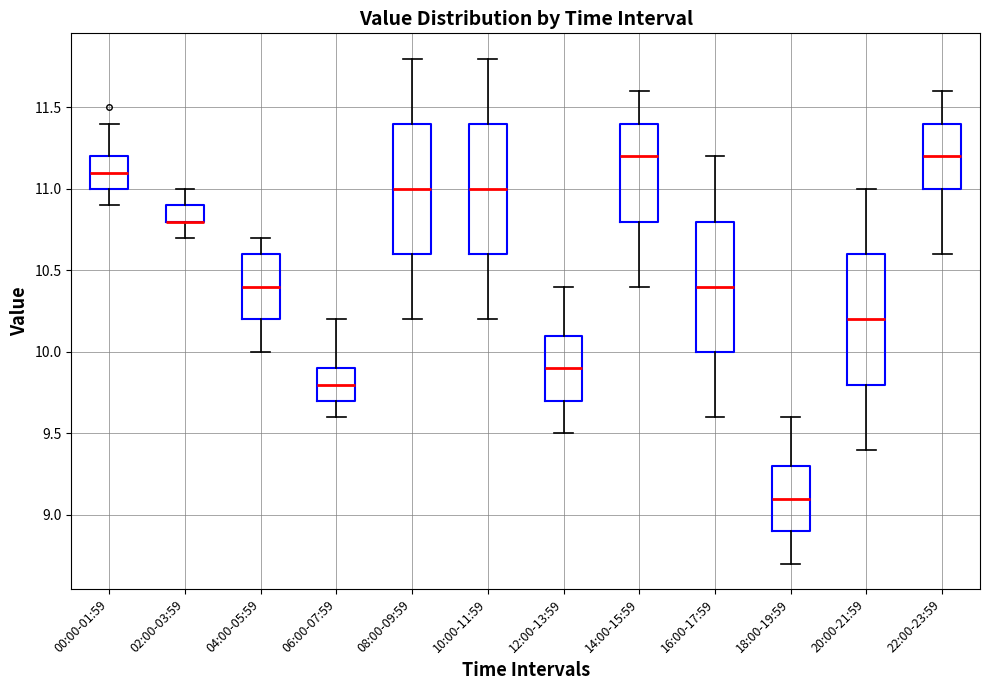

Where does the lower whisker of the box for 10:00-11:59 end on the y-axis? The values are not printed on the chart, so give them approximately, as read against the axis.

10.2